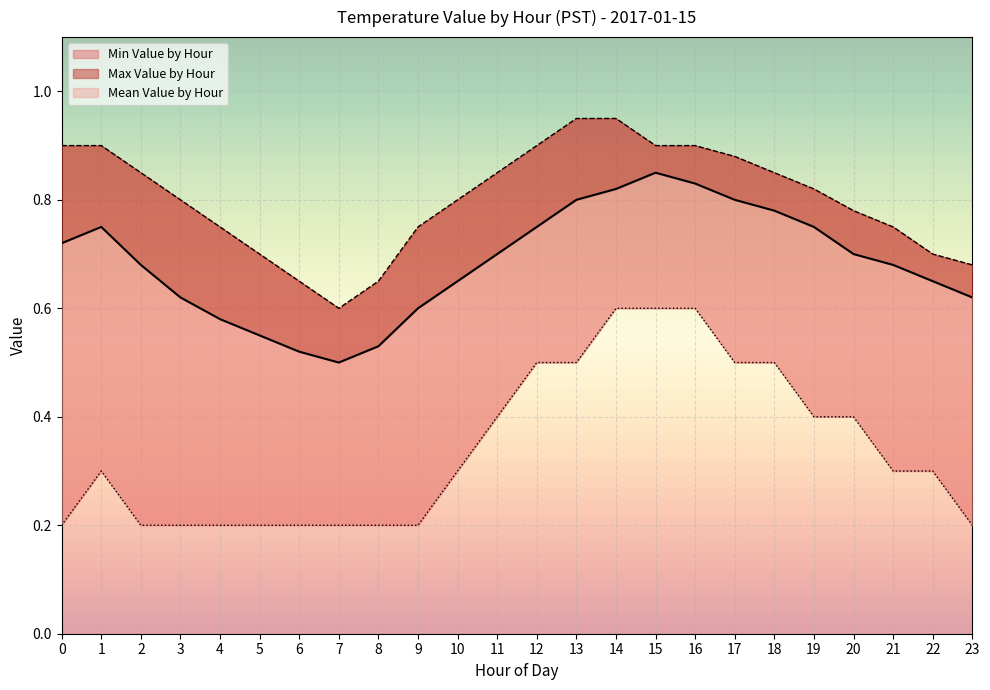

At which label does Max Value by Hour reach its peak?

13